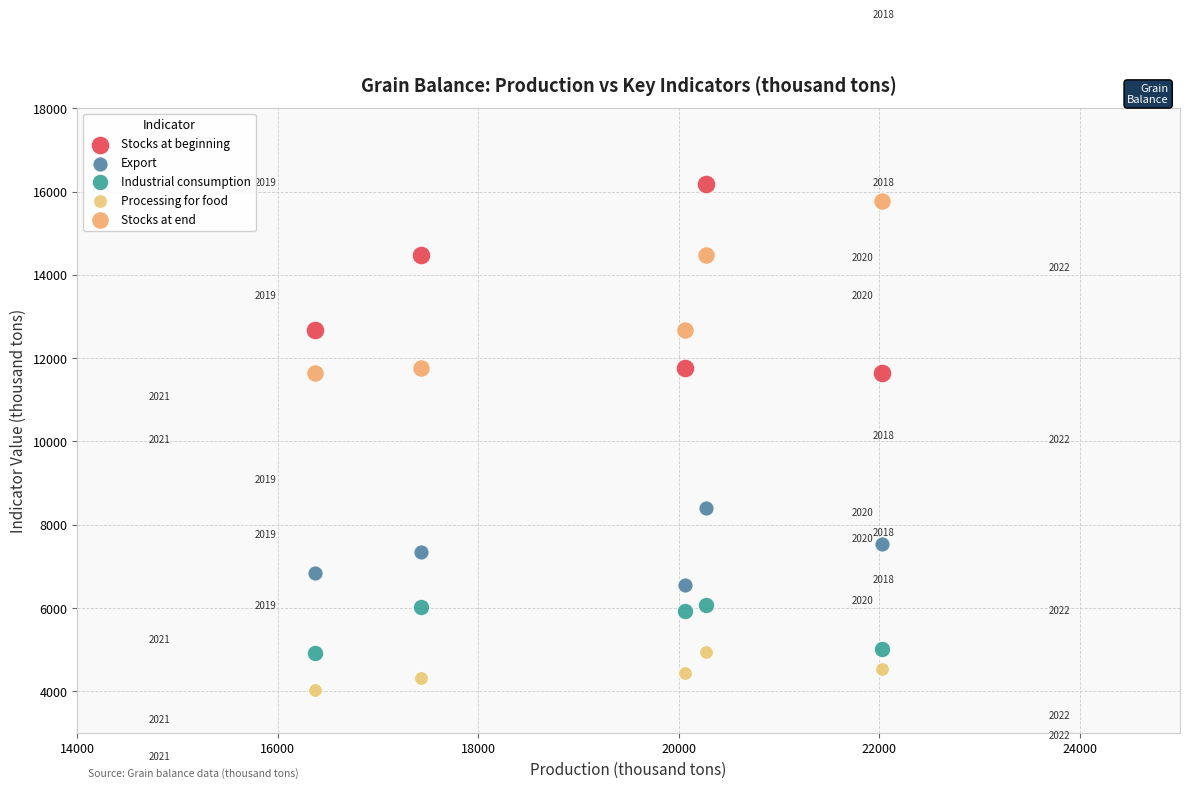

Which series contains the highest Y value?

Stocks at beginning